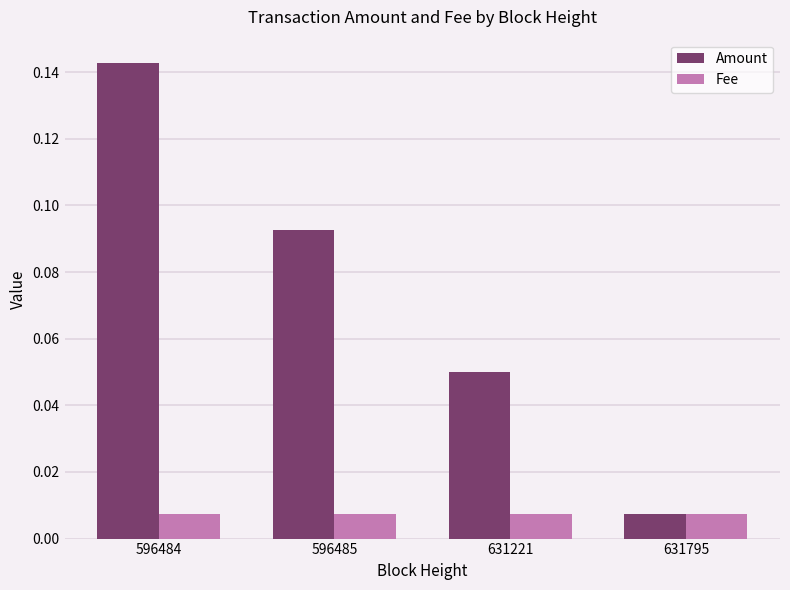

Between 596484 and 631221, which series saw the biggest shift?

Amount